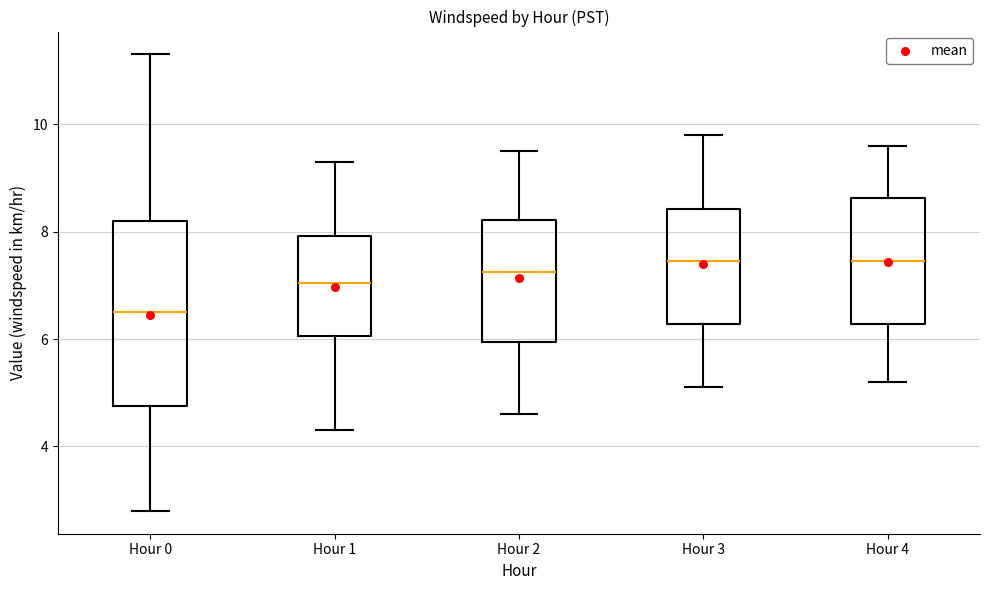

Comparing the boxes themselves (not the whiskers), which one is the tallest?

Hour 0